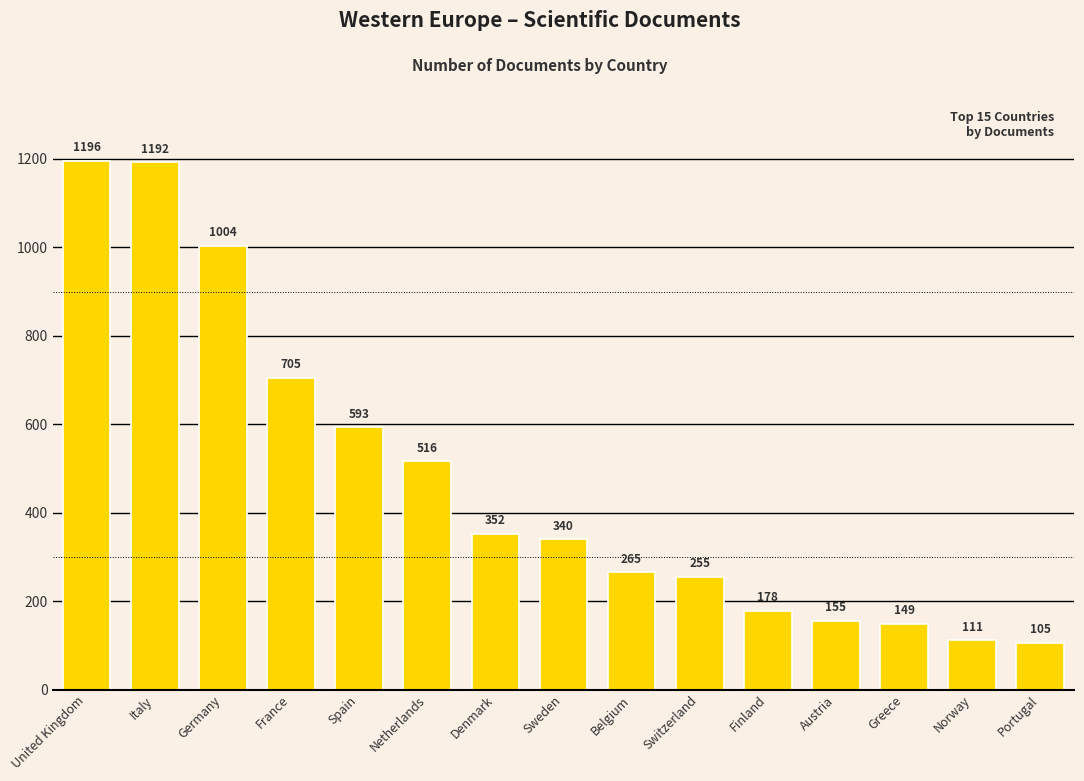

Are the bars grouped side by side (vs. stacked)?

No